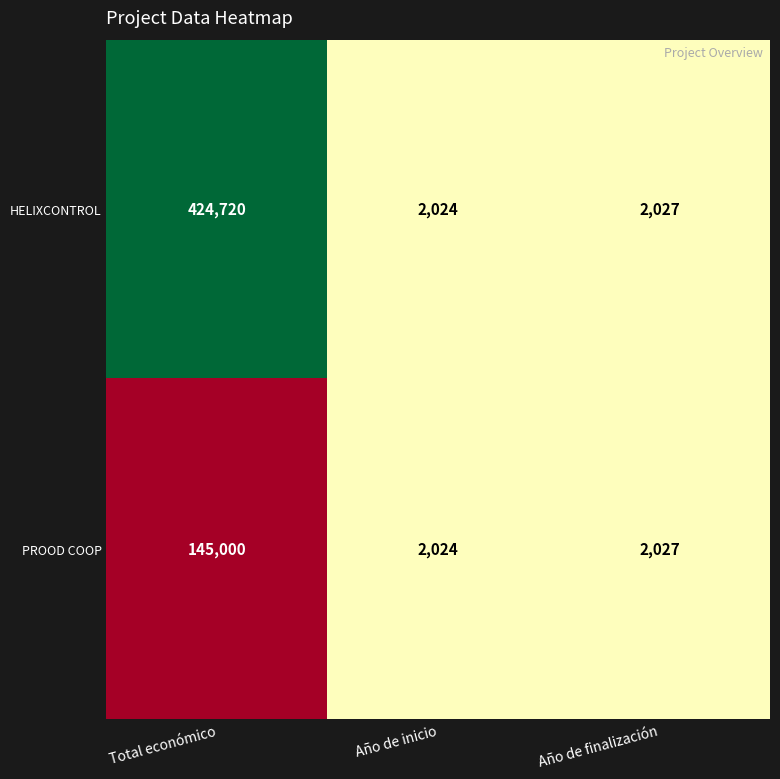

Count the number of data series in this chart.

2